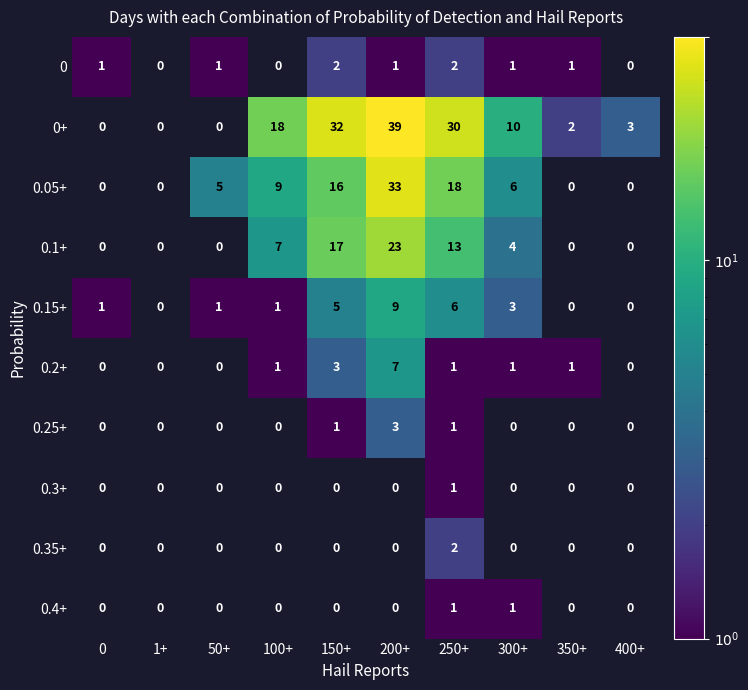

At how many categories does at least one series exceed 34?

1